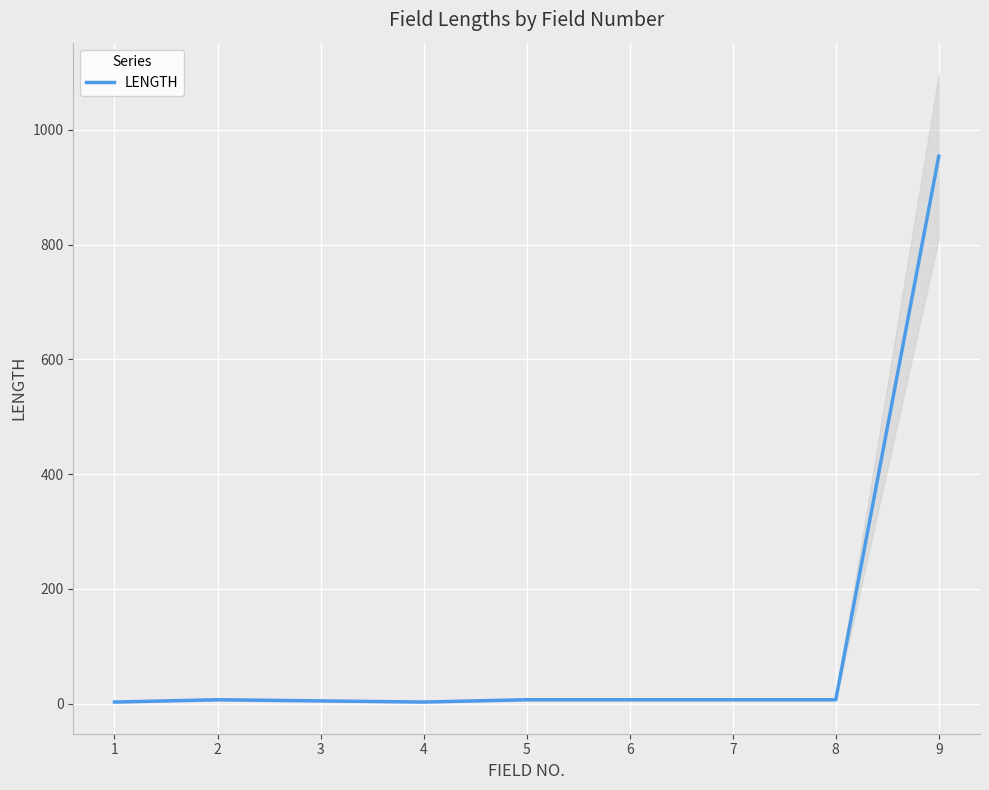

Which label corresponds to the largest value in the chart?

9